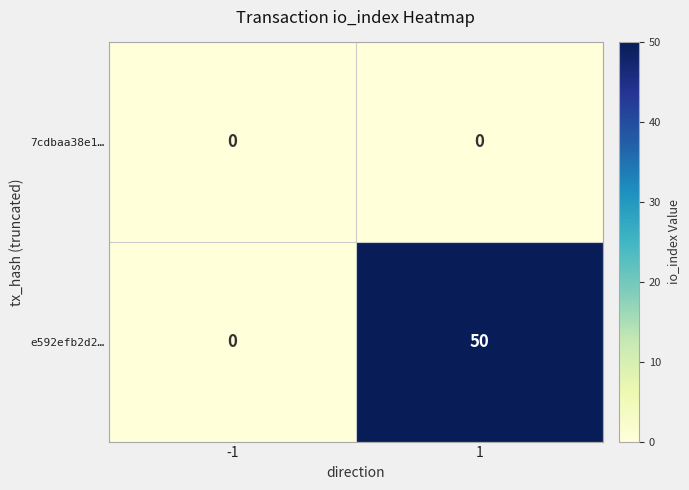

What is the maximum value shown in the chart?

50